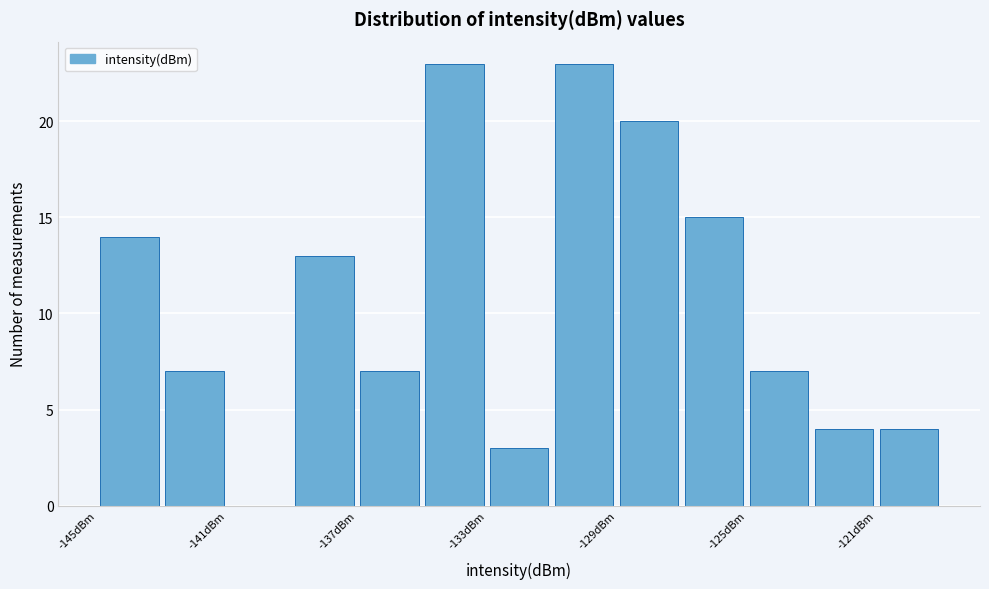

Reading left to right, transcribe this chart: for each bar, give the range it covers on the x-axis and its height. The values are not printed on the chart, so give them approximately, as read against the axis.

-145 to -143: 14
-143 to -141: 7
-141 to -139: 0
-139 to -137: 13
-137 to -135: 7
-135 to -133: 23
-133 to -131: 3
-131 to -129: 23
-129 to -127: 20
-127 to -125: 15
-125 to -123: 7
-123 to -121: 4
-121 to -119: 4